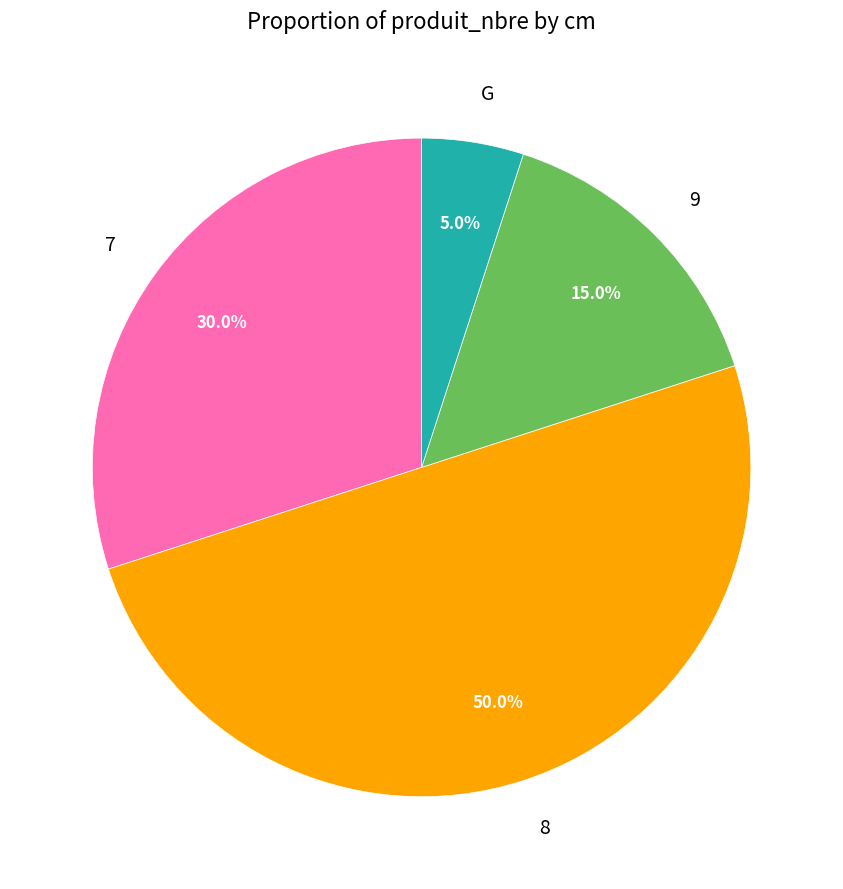

Count the number of slices in the pie.

4